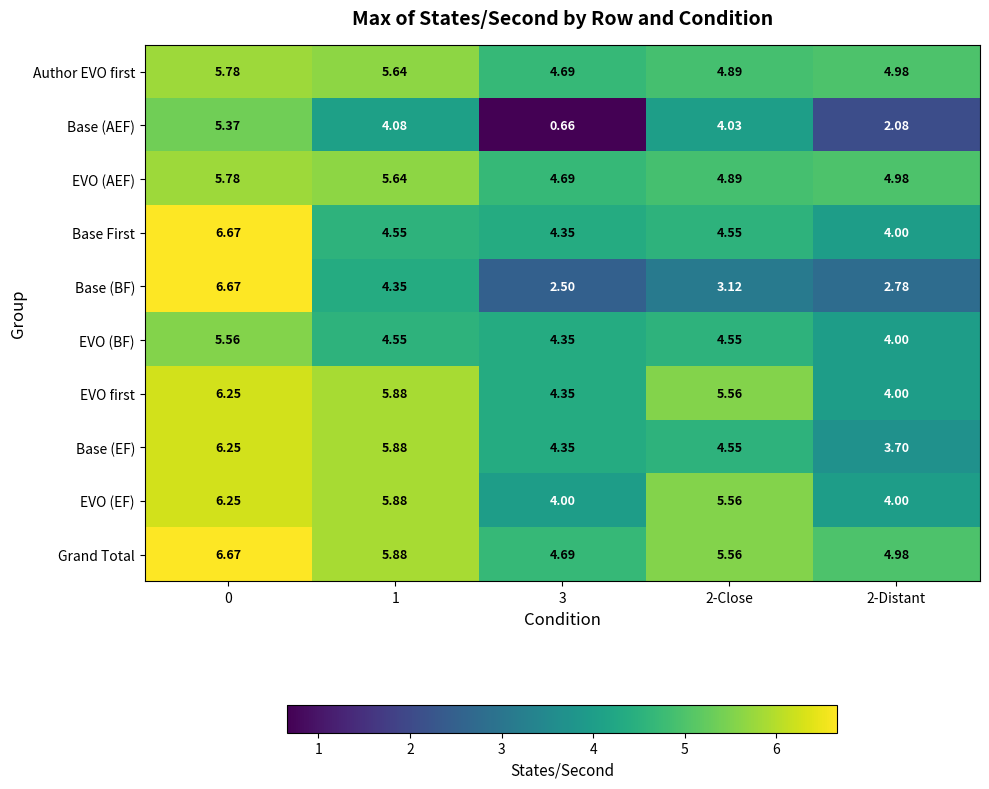

Which series changed the most between 3 and 2-Distant?

Base (AEF)